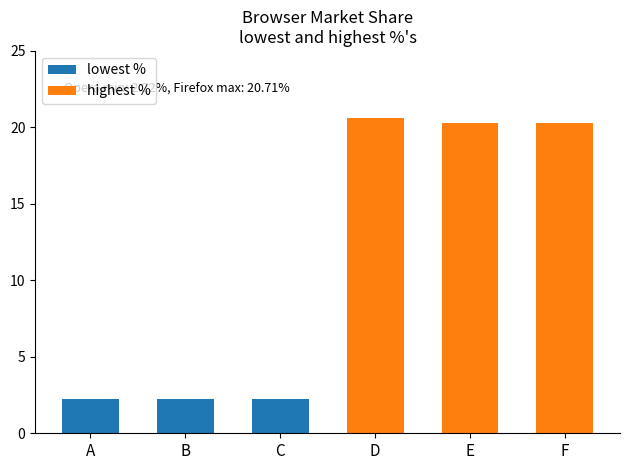

At C, list the series in order from smallest to largest.

lowest %, highest %